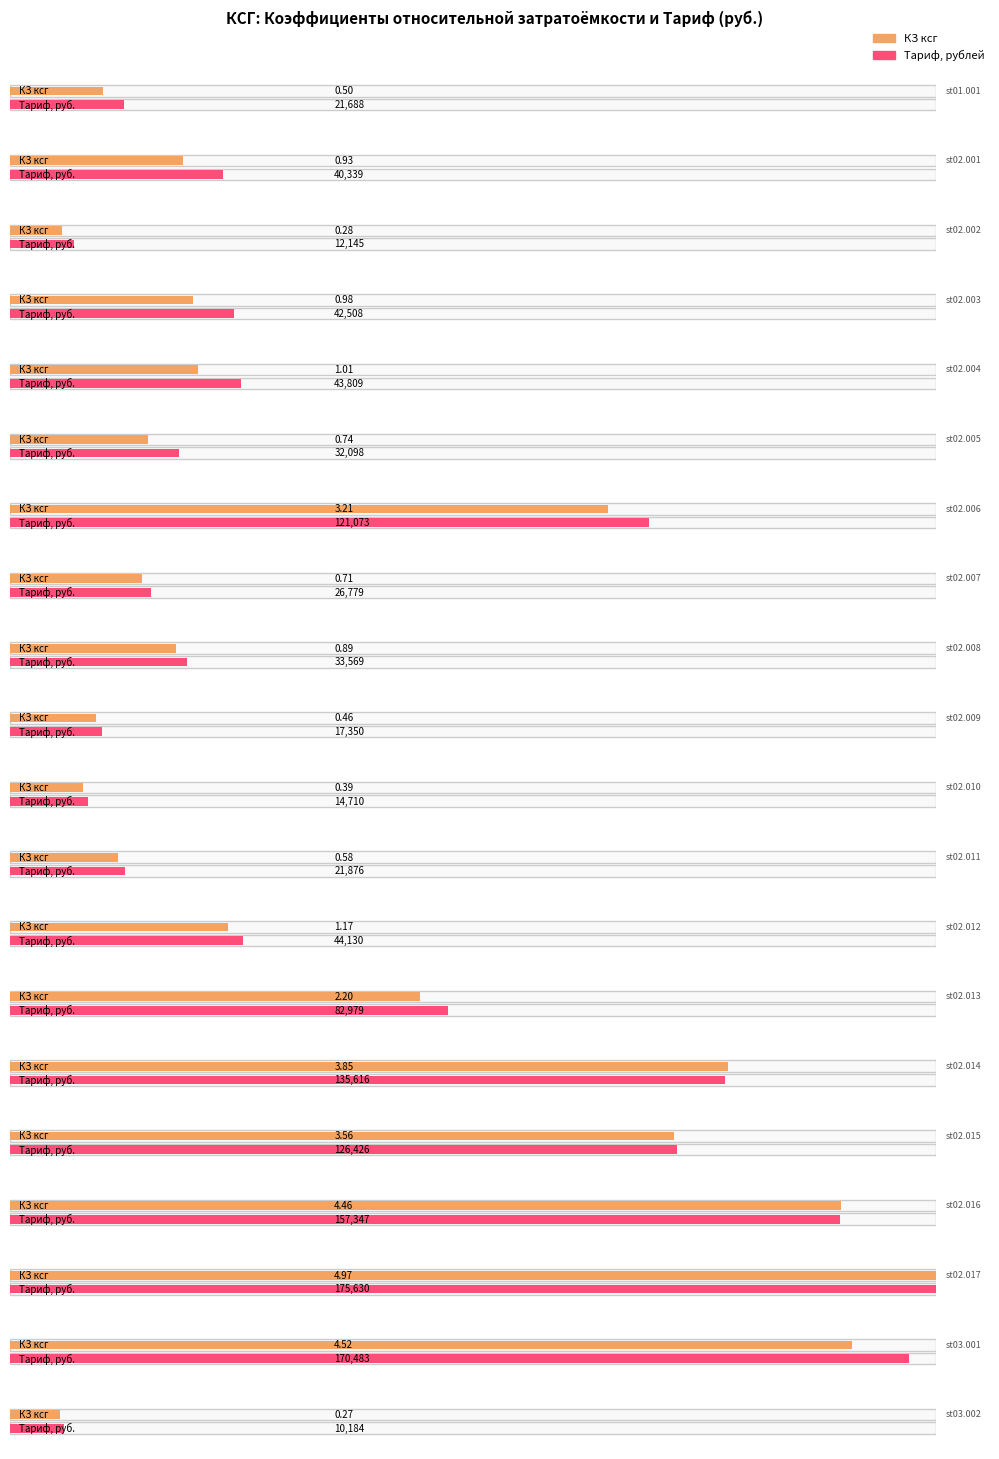

What is the total value across all series at st02.017?

175635.3